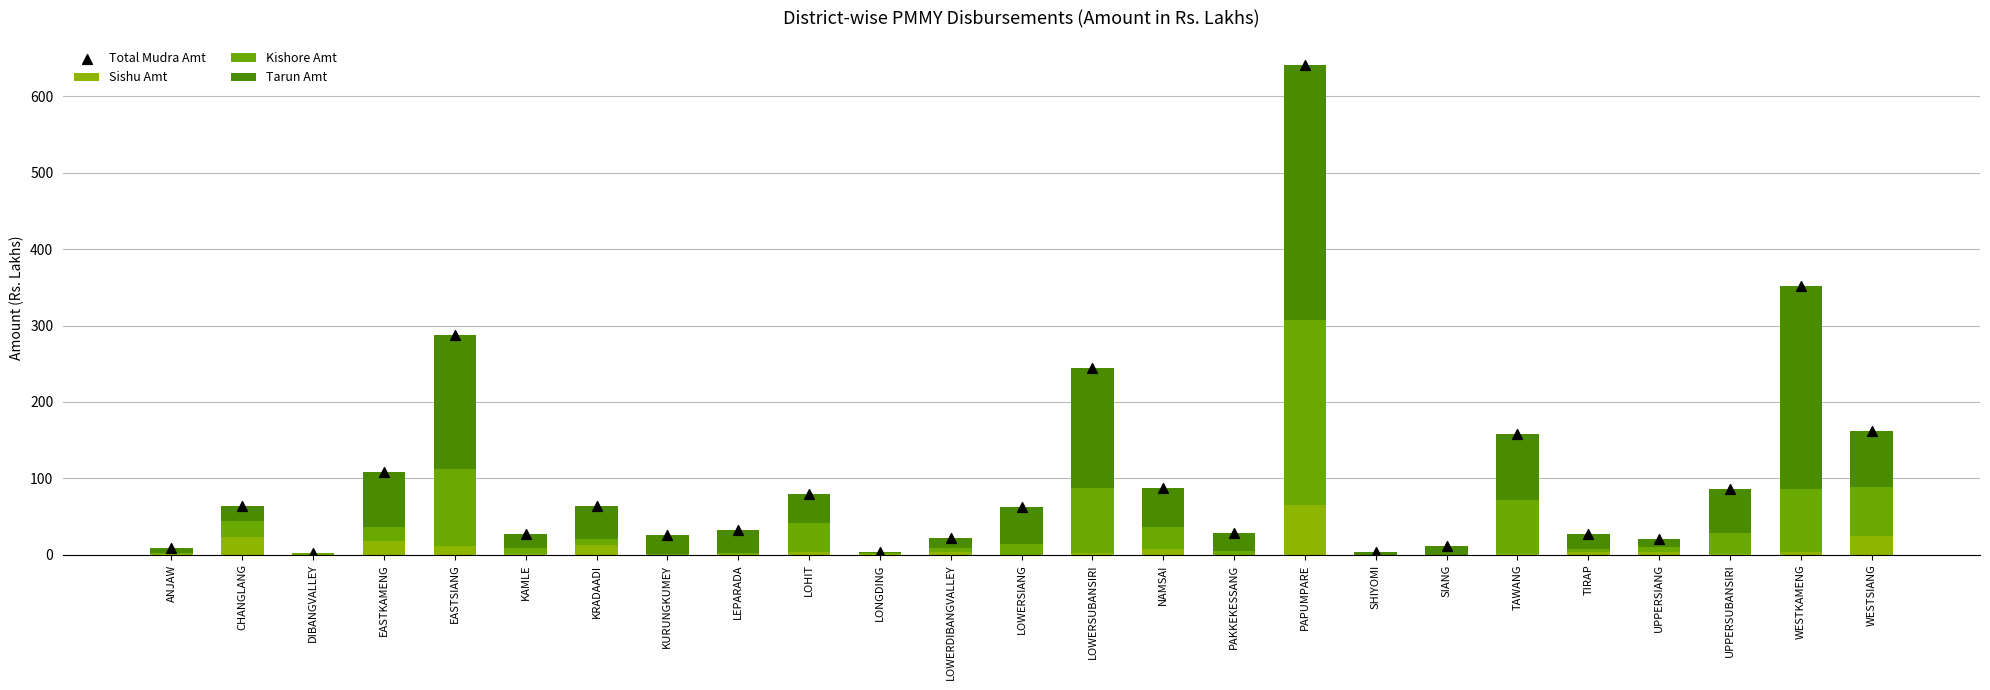

What is the total value across all series at PAKKEKESSANG?

56.0